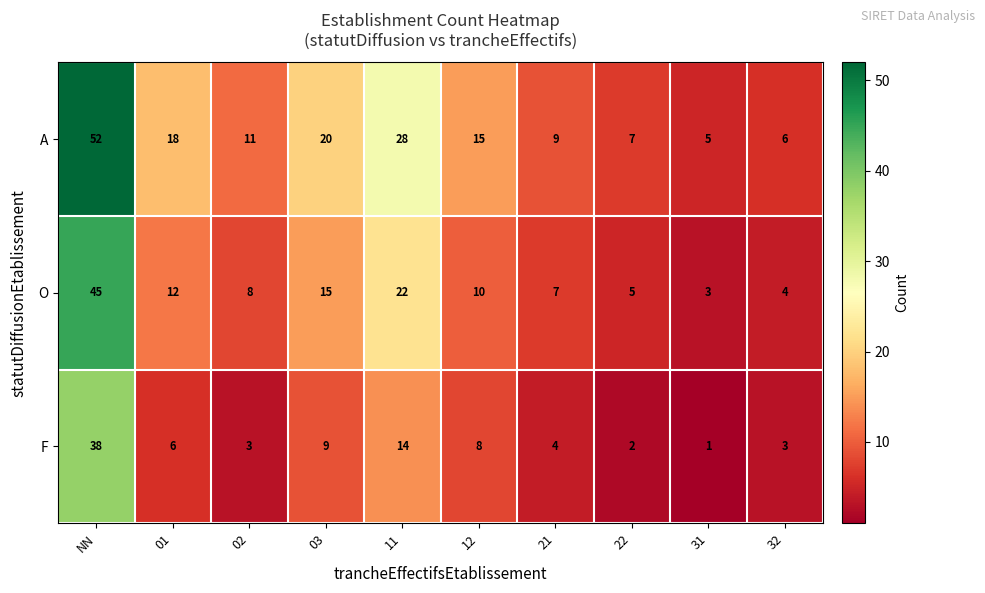

At how many categories does at least one series exceed 35?

1